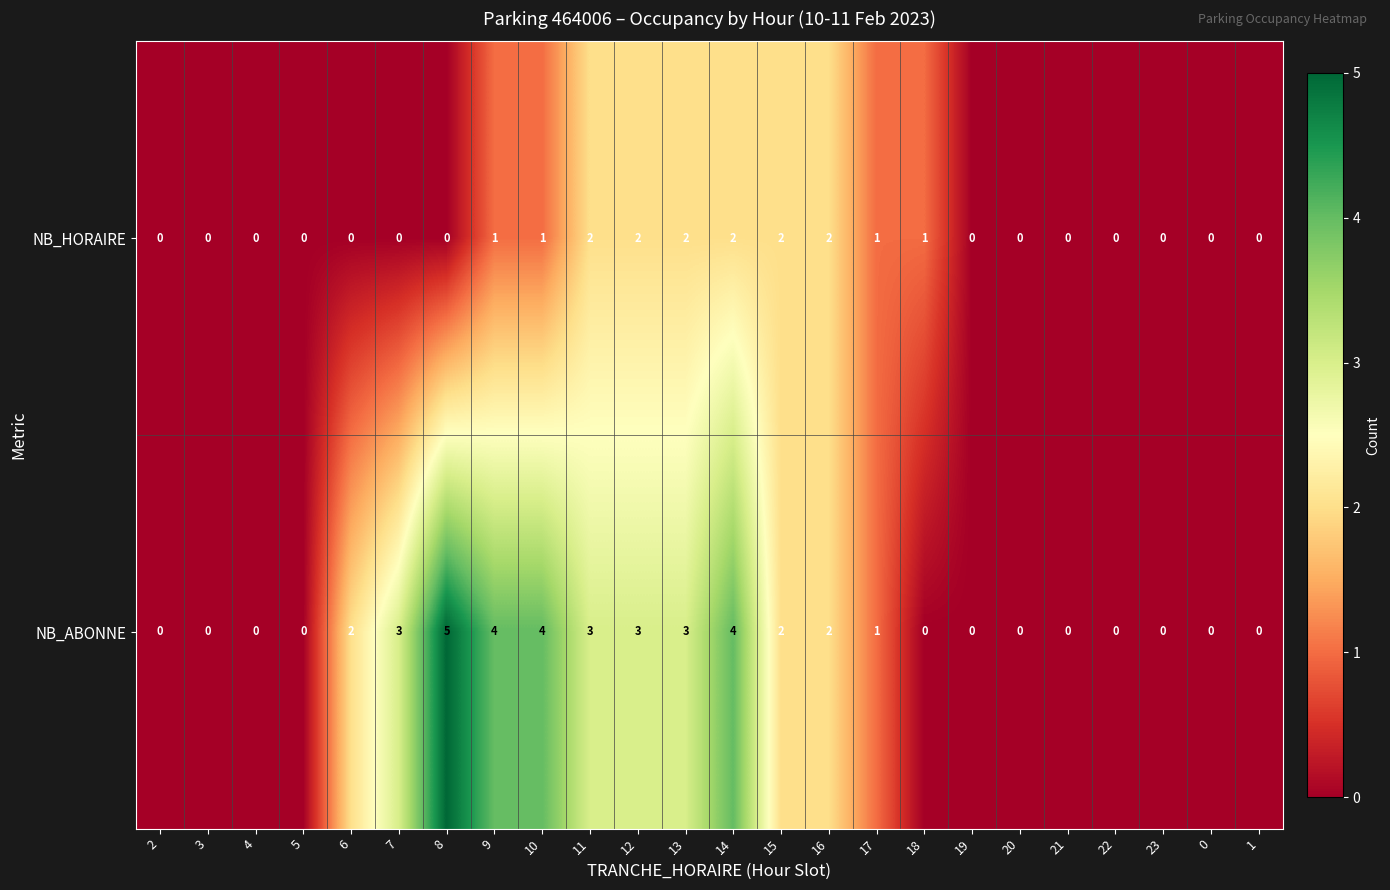

What is the greatest value displayed?

5